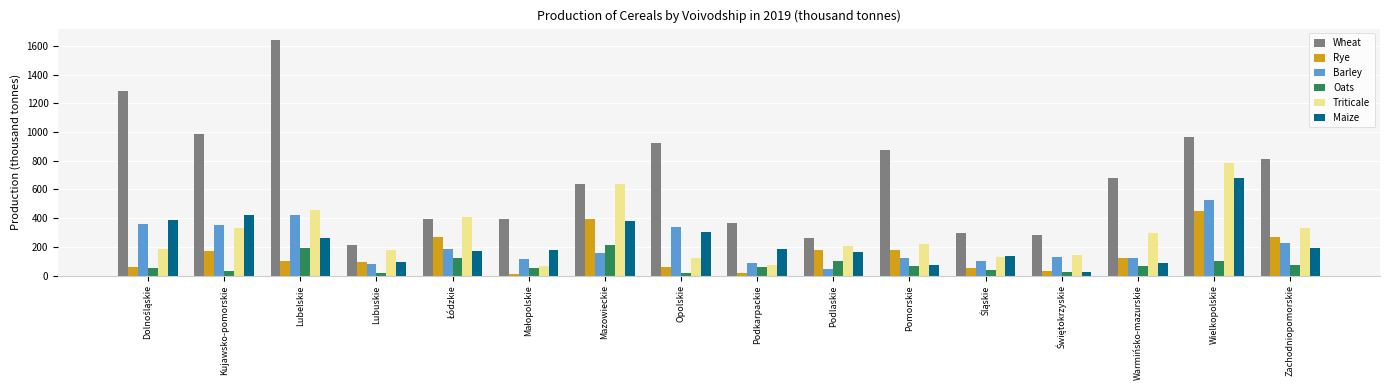

What is the maximum value shown in the chart?

1638.6